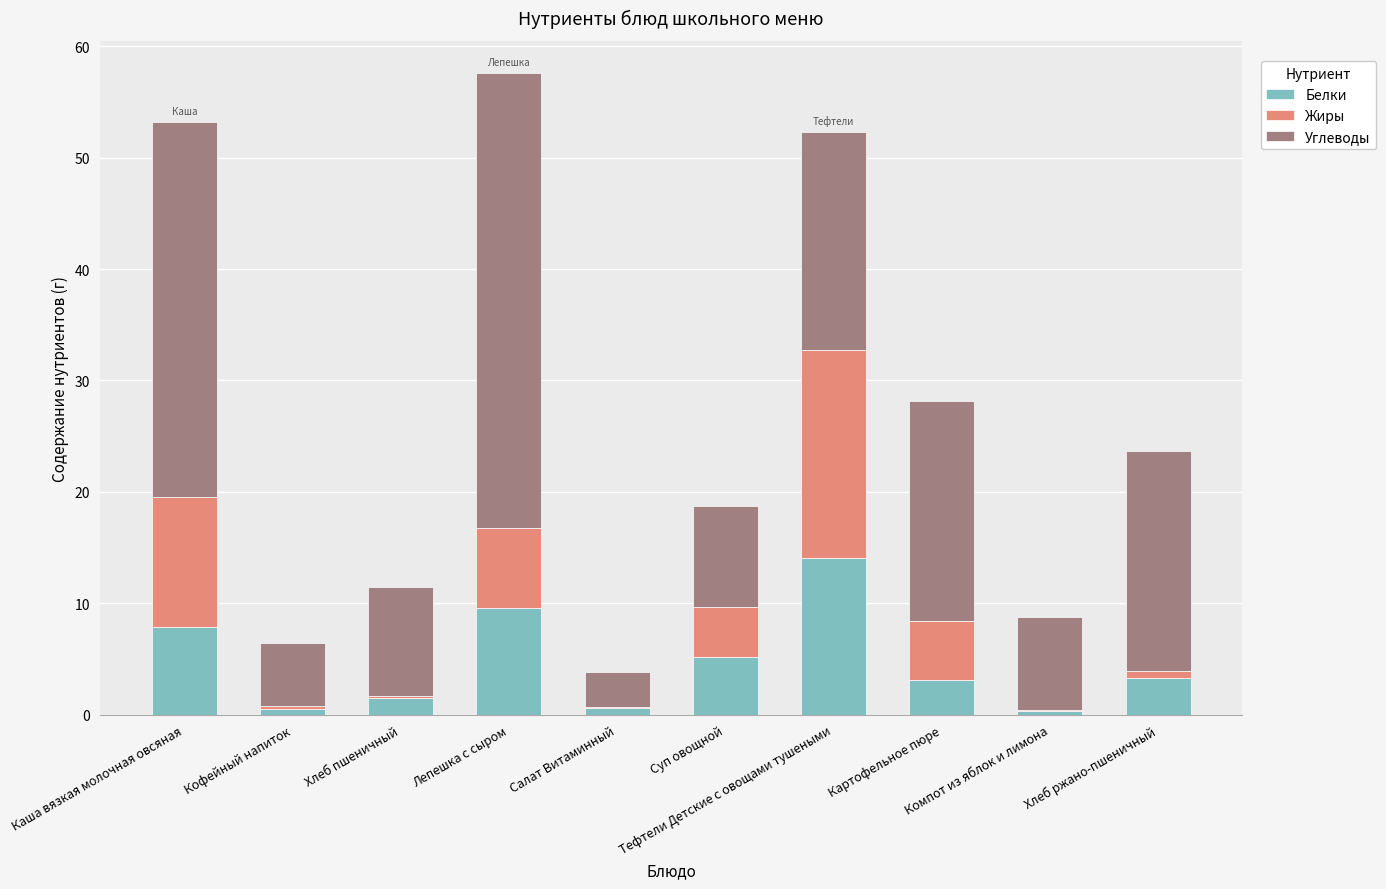

What is the sum of all Белки values?

46.1